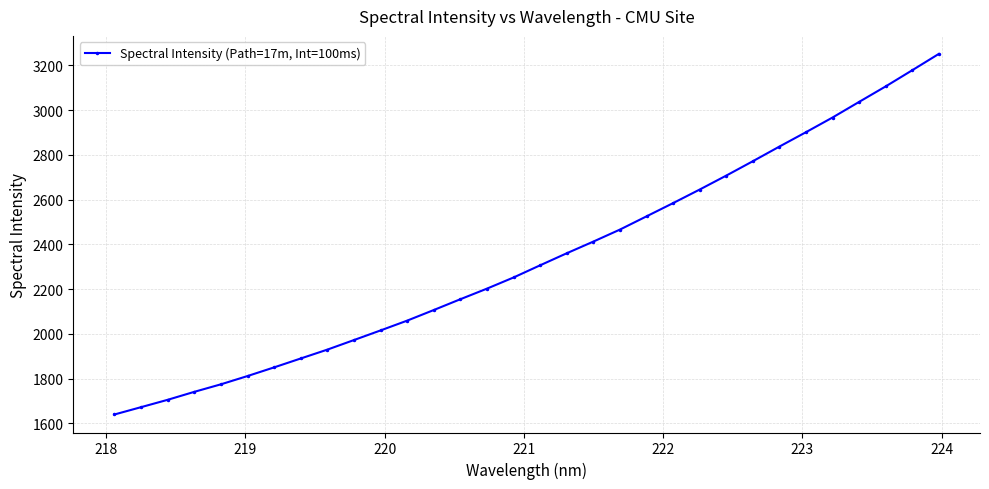

Does the chart display data point markers on the line(s)?

Yes